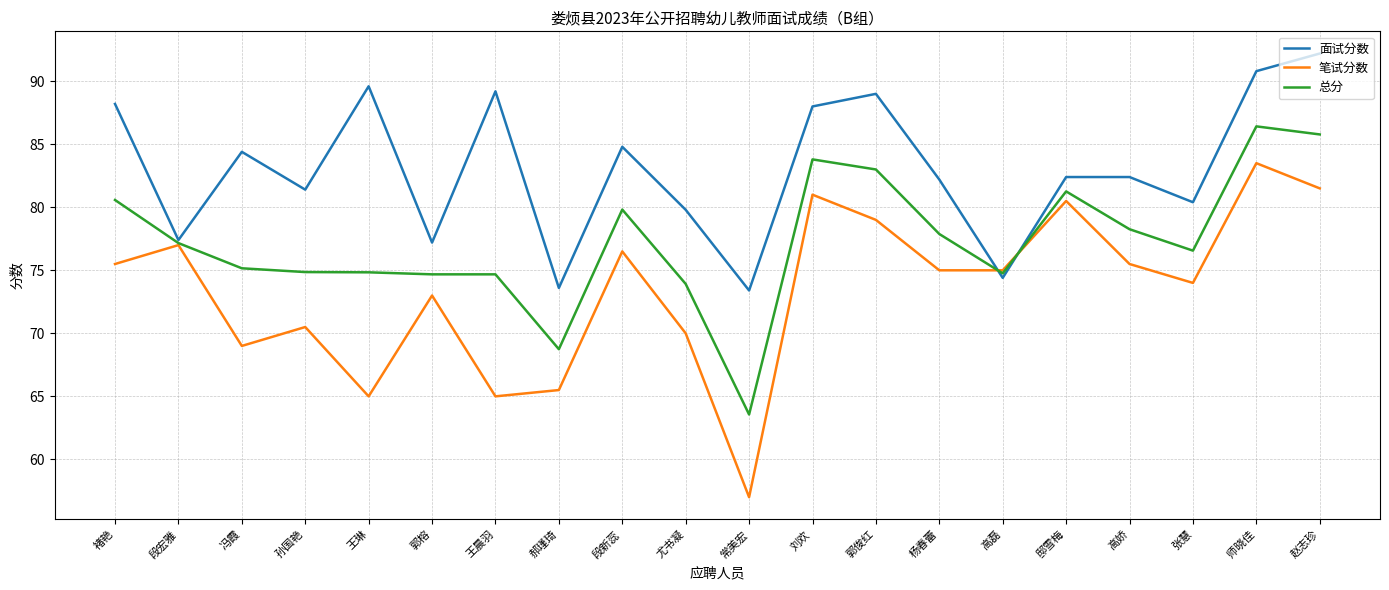

What position from the right is 段宏雅?

19